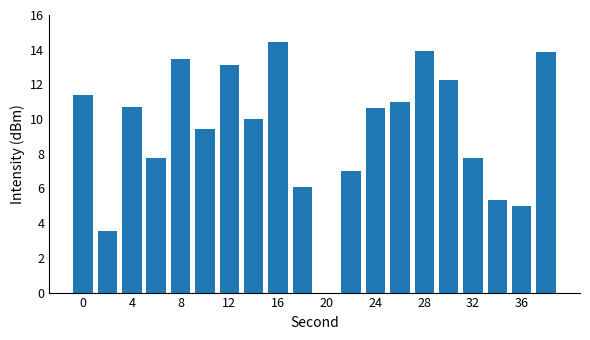

What is the greatest value displayed?

14.5